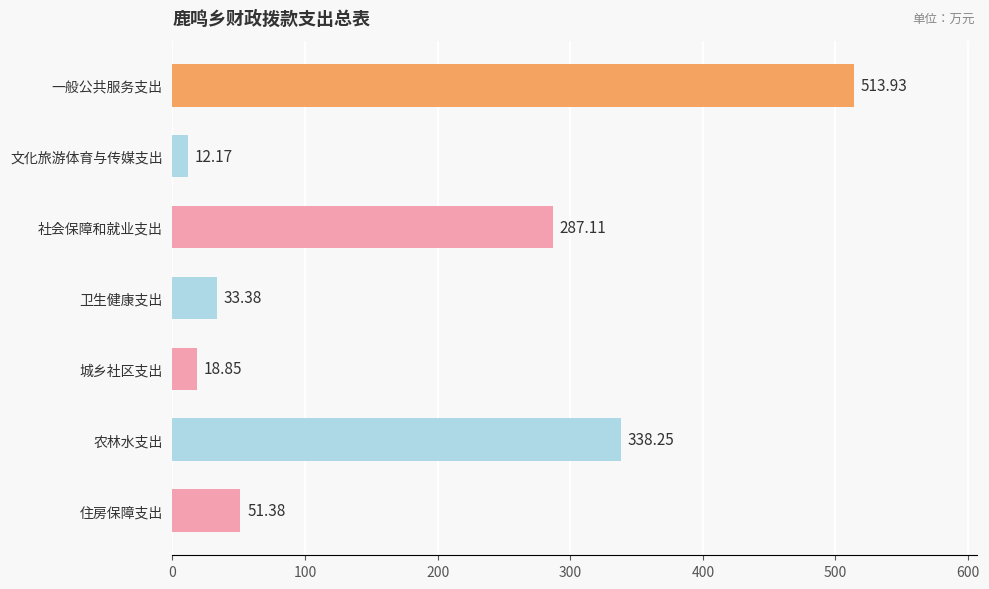

Which category has the lowest value across all series?

文化旅游体育与传媒支出